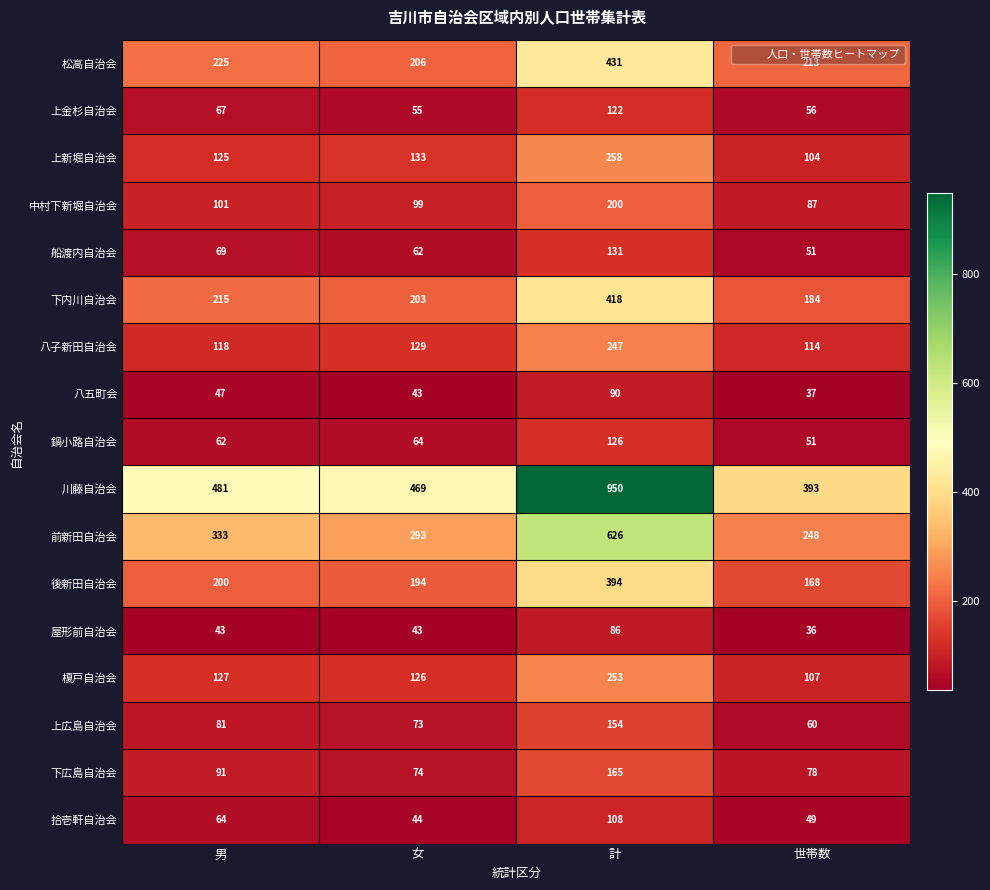

The value of 前新田自治会 at 女 is 293. True or false?

True